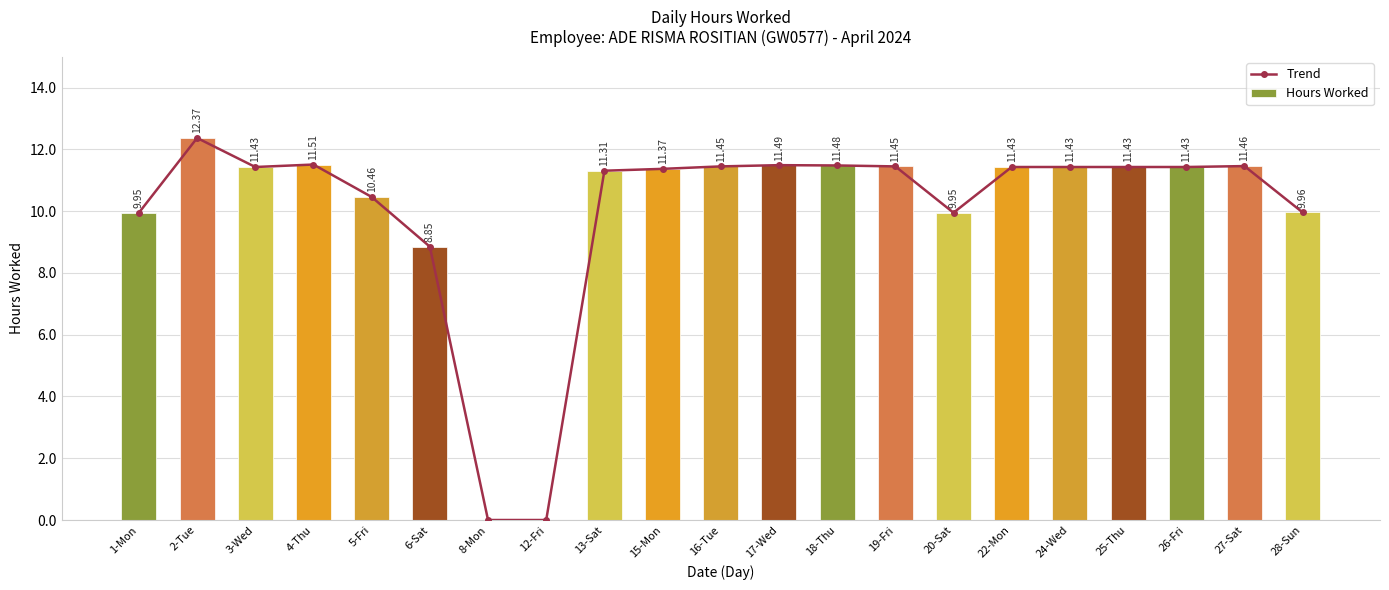

What is the label of the 18th bar from the right?

4-Thu